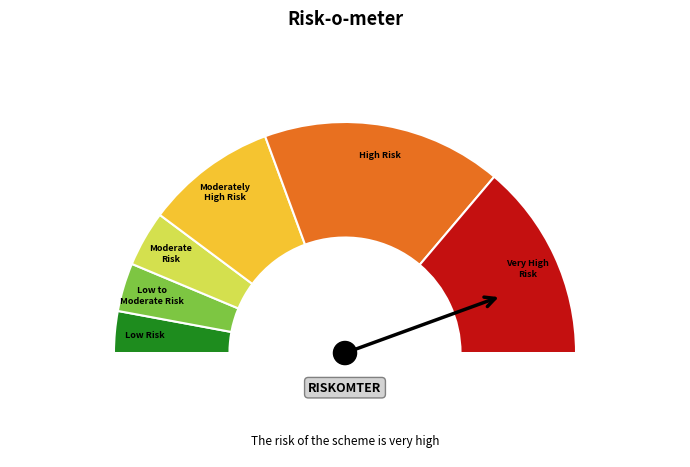

The 5 slice represents 2% of the pie. True or false?

True